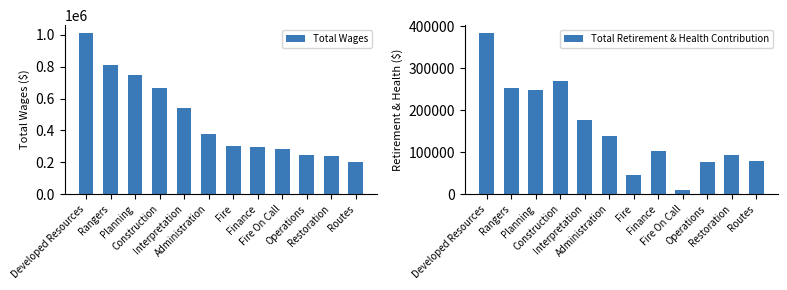

True or false: Total Retirement & Health Contribution has a value of 22513 at Fire.

False